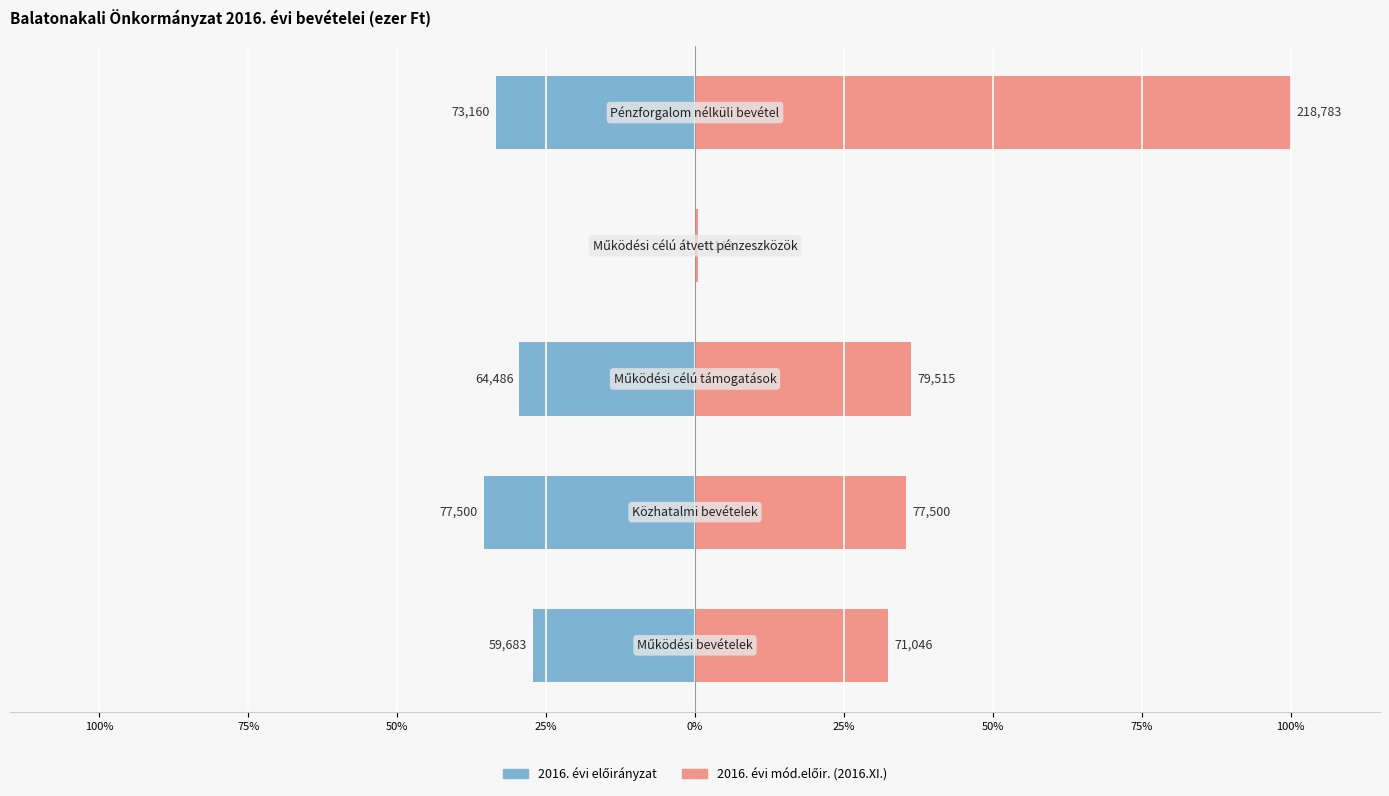

Rank the series by their maximum value, from lowest to highest.

2016. évi előirányzat, 2016. évi mód.előir. (2016.XI.)